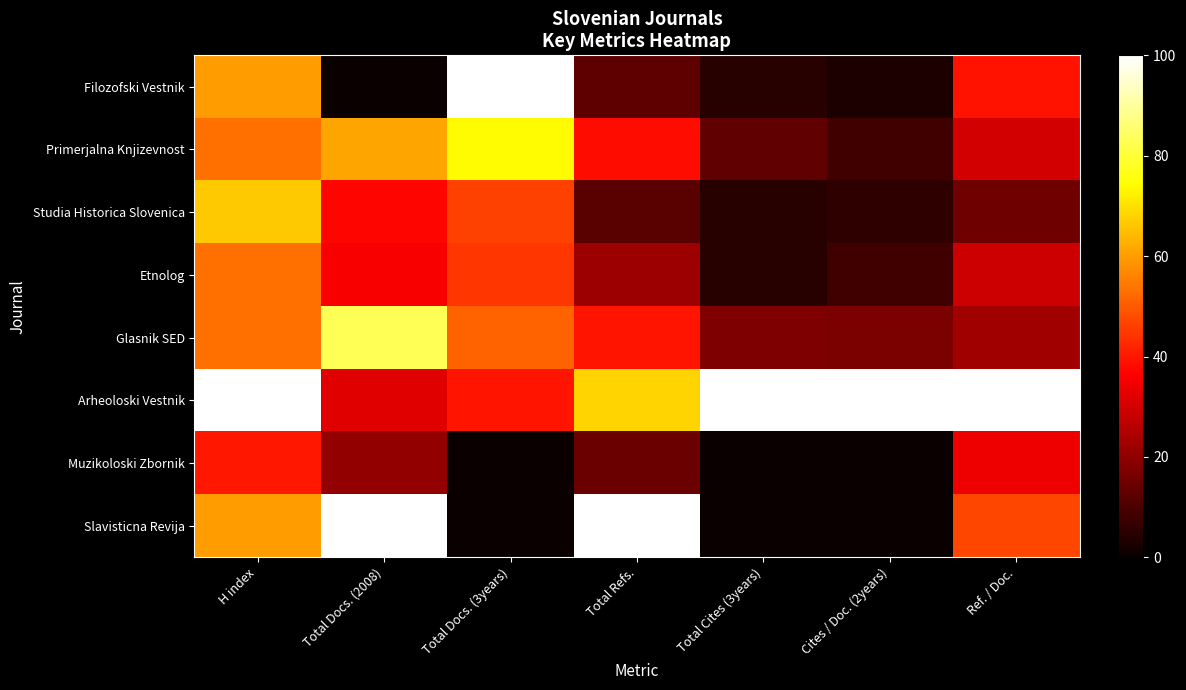

At how many categories does at least one series exceed 28?

7